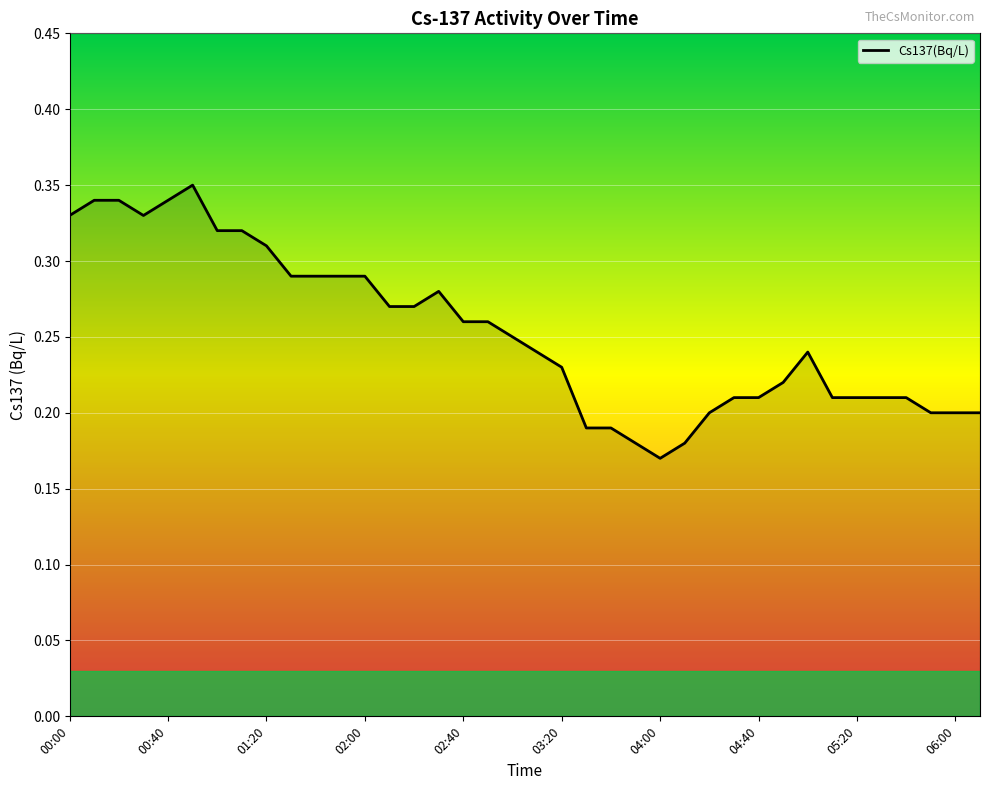

Which category has the lowest value across all series?

04:00